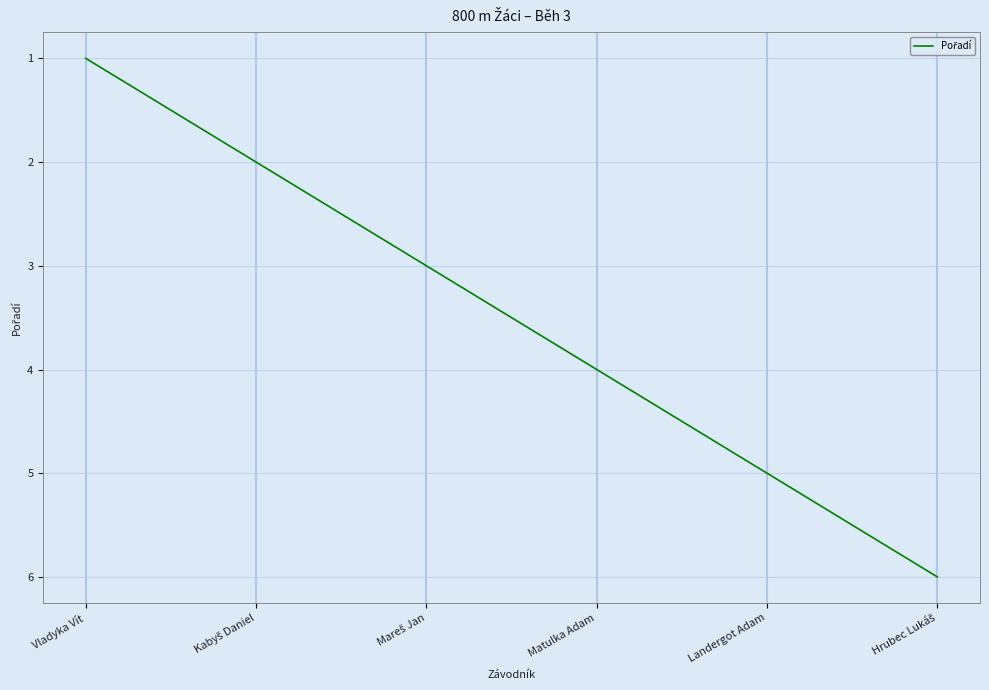

What position from the left is Vladyka Vít?

1